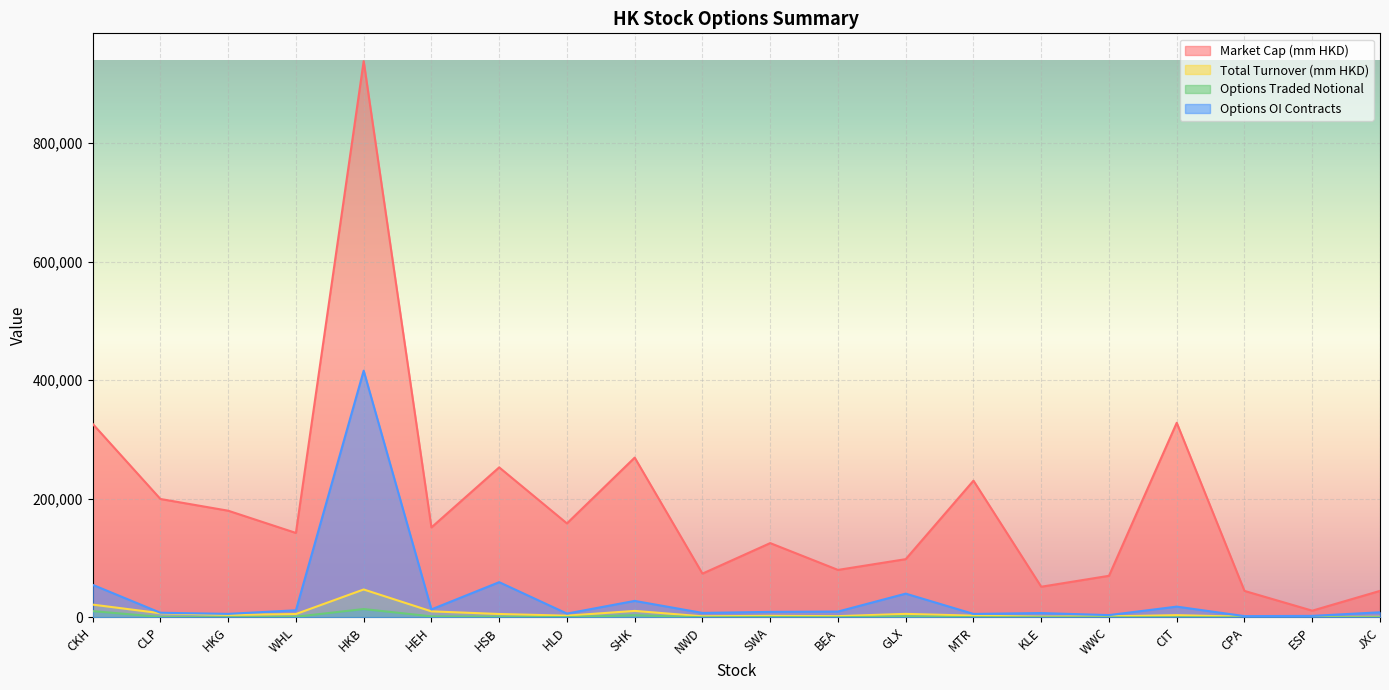

What is the value of the Market Cap (mm HKD) point at the 17th from the left?

328138